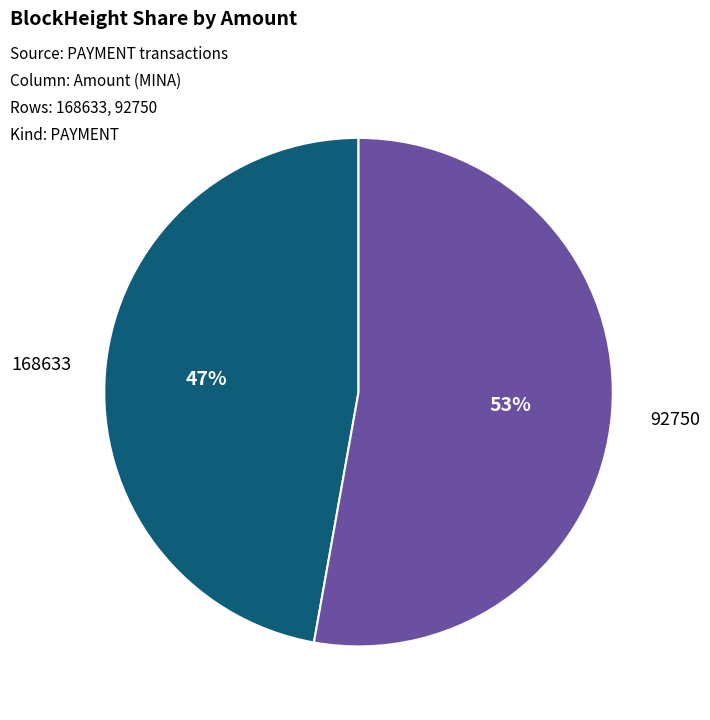

To the nearest percent, what is the difference between the largest and smallest slice percentages?

6%